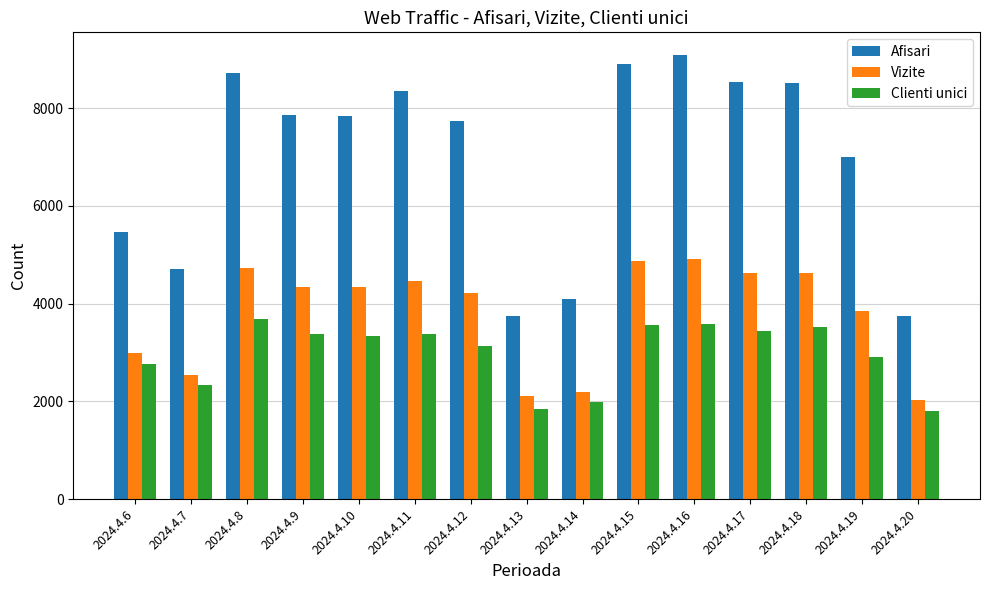

Count the number of categories in the chart.

15